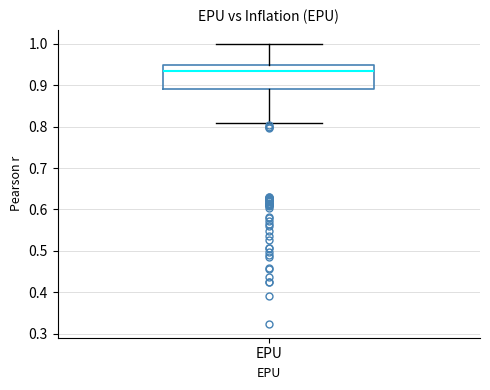

Where does the lower whisker of the box for EPU end on the y-axis? The values are not printed on the chart, so give them approximately, as read against the axis.

0.81